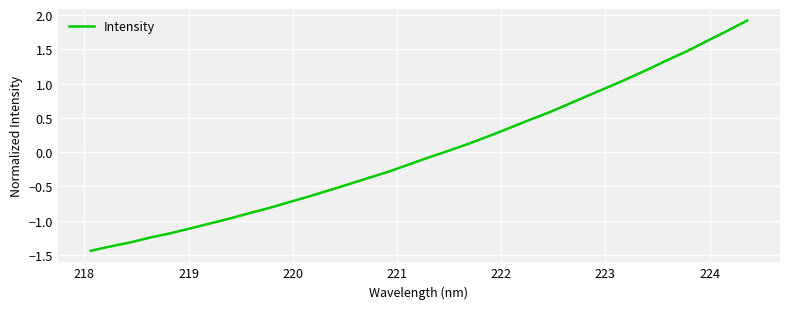

What is the maximum value shown in the chart?

1.9